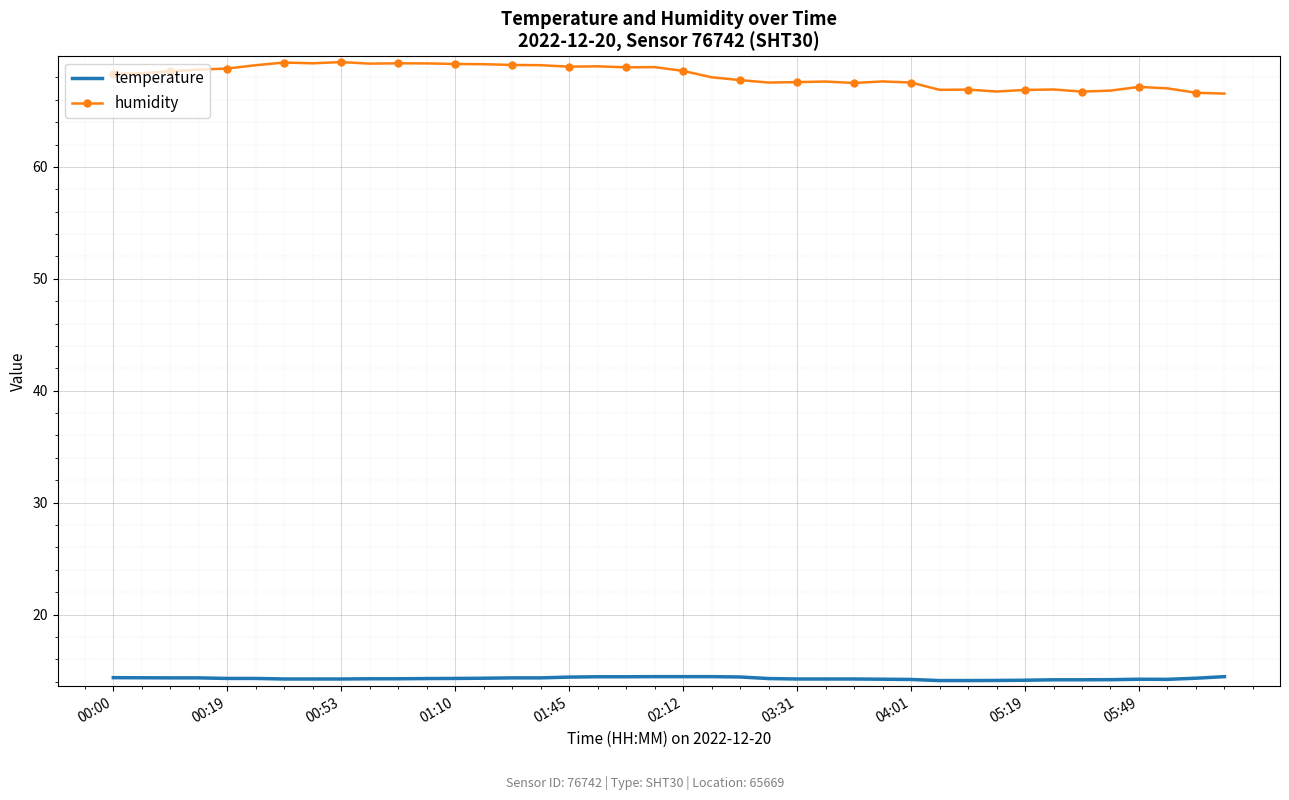

Which series has the largest range (max minus min)?

humidity